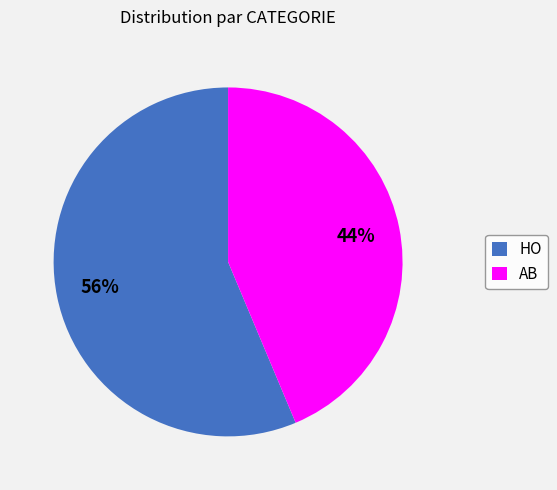

Which has a higher value, AB or HO?

HO